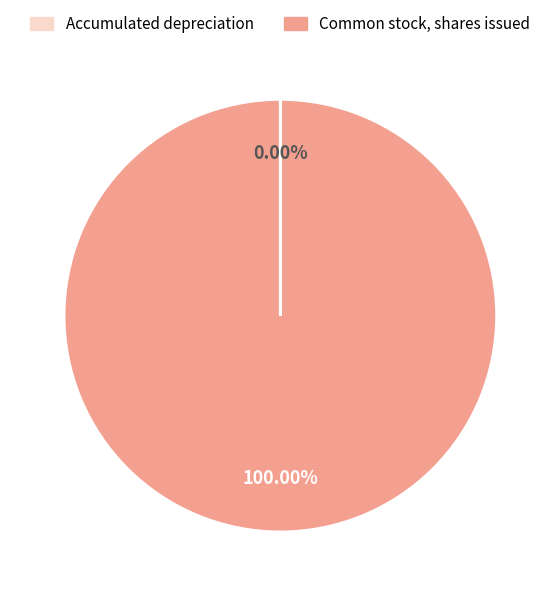

Which slice is the largest?

Common stock, shares issued